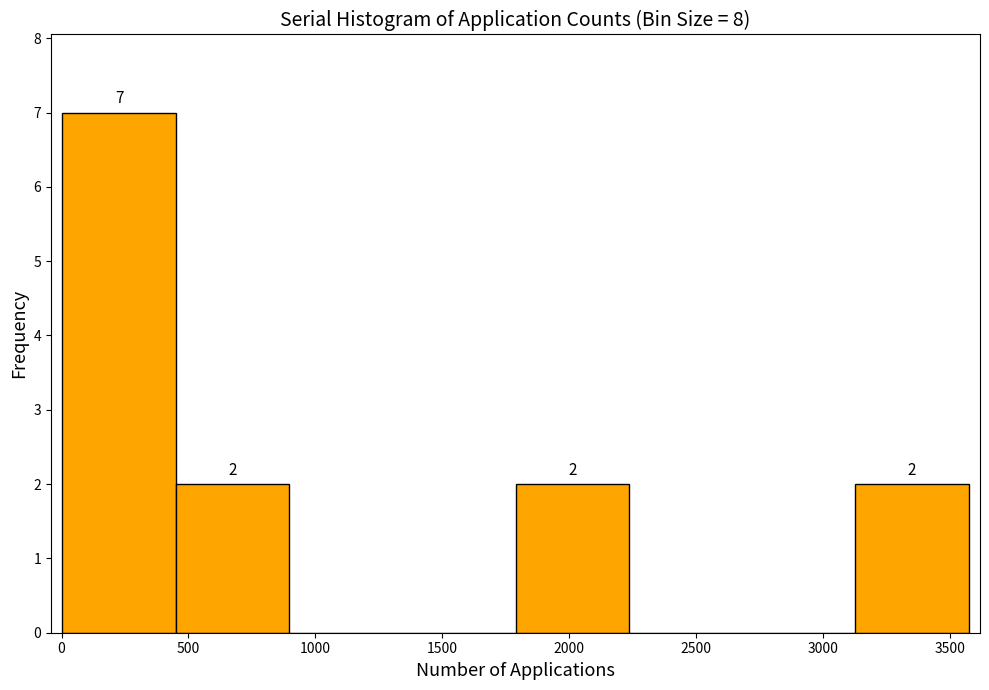

Over which range of the x-axis is the bar tallest?

0 to 450